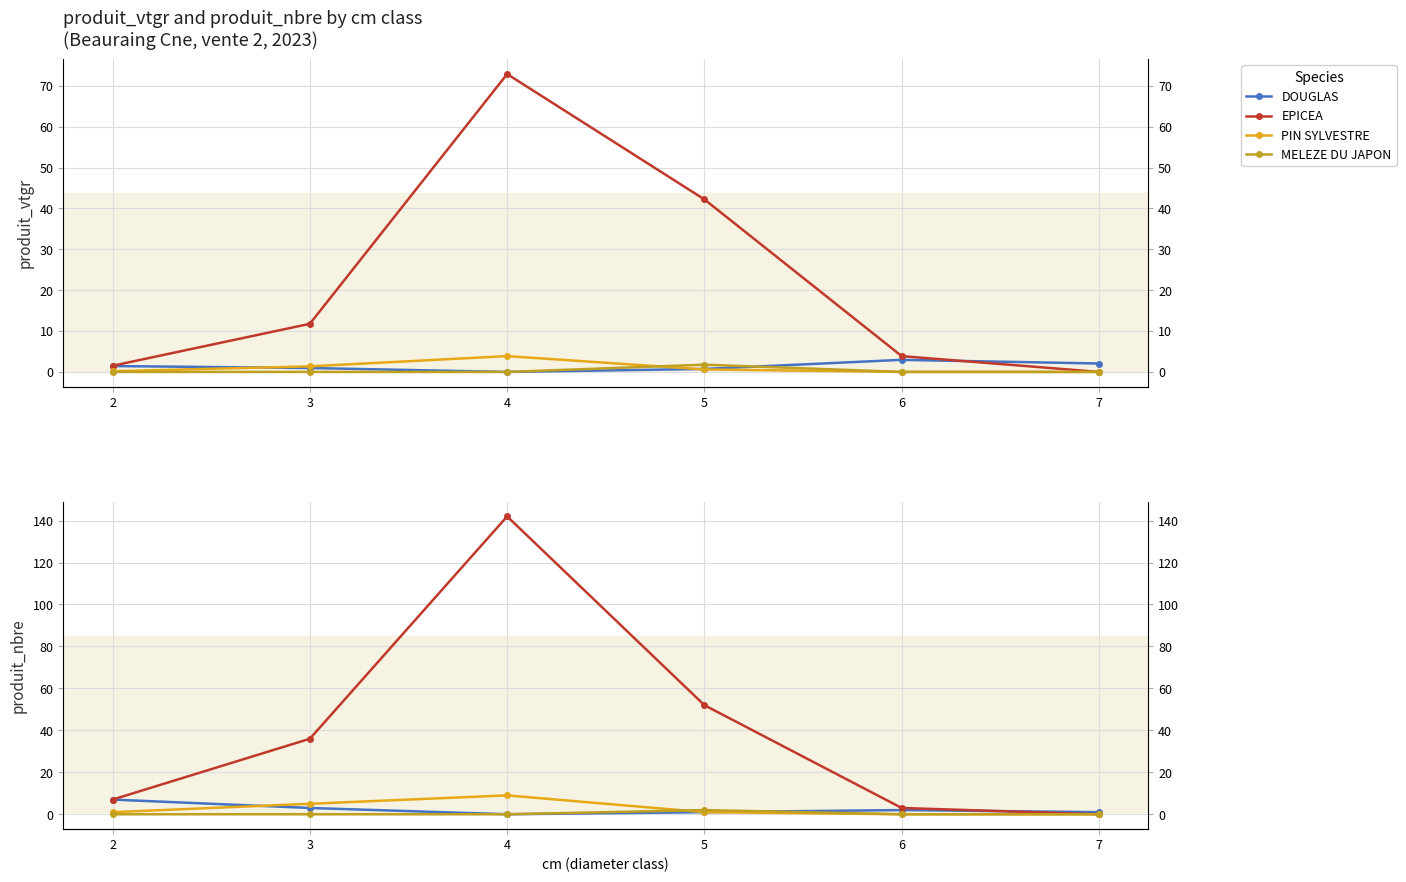

What is the value of the DOUGLAS point at the 5th from the left?

2